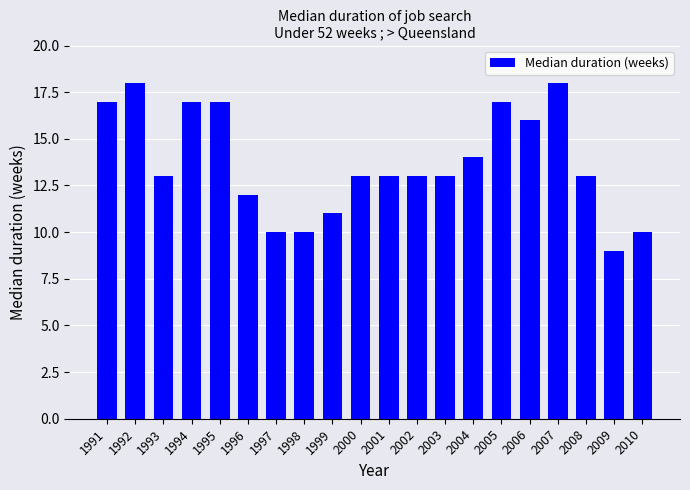

What is the maximum value shown in the chart?

18